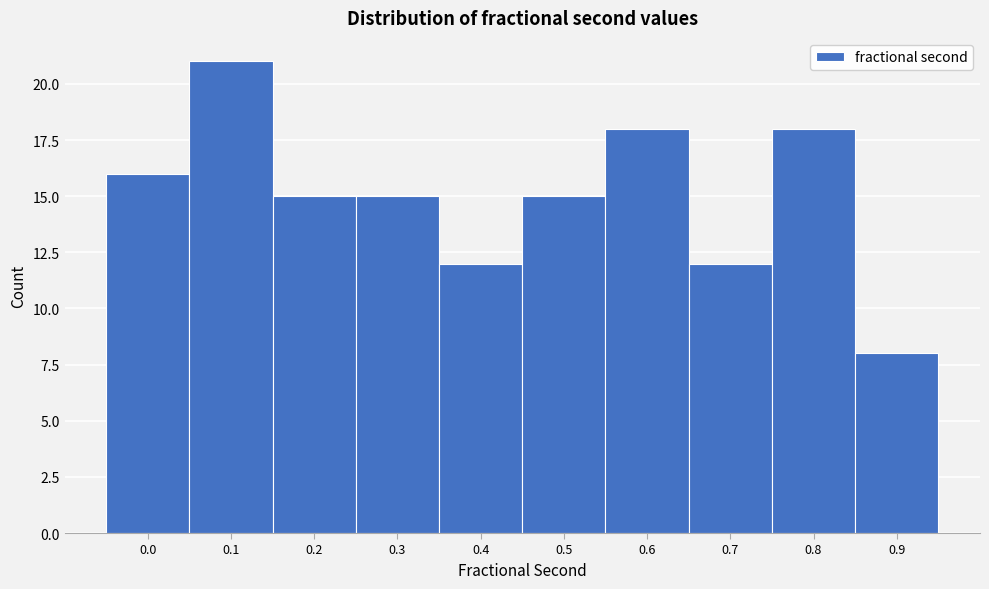

Reading left to right, list all the values displayed in this chart.

16	21	15	15	12	15	18	12	18	8